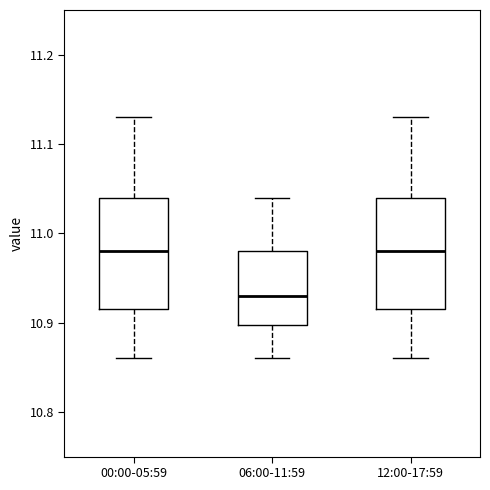

Reading left to right, transcribe this box plot: for each box, give where its median line is, the range the box spans, and where its two whiskers end, as read against the y-axis. The values are not printed on the chart, so give them approximately, as read against the axis.

00:00-05:59: median 10.98, box 10.92 to 11.04, whiskers 10.86 to 11.13
06:00-11:59: median 10.93, box 10.90 to 10.98, whiskers 10.86 to 11.04
12:00-17:59: median 10.98, box 10.92 to 11.04, whiskers 10.86 to 11.13